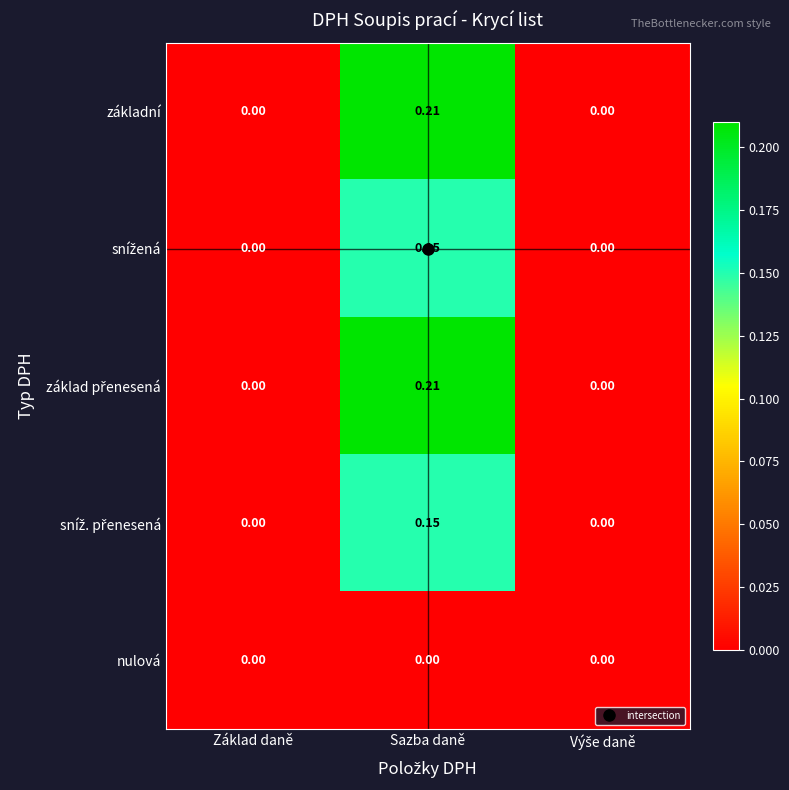

At which category does the chart reach its peak across all series?

Sazba daně